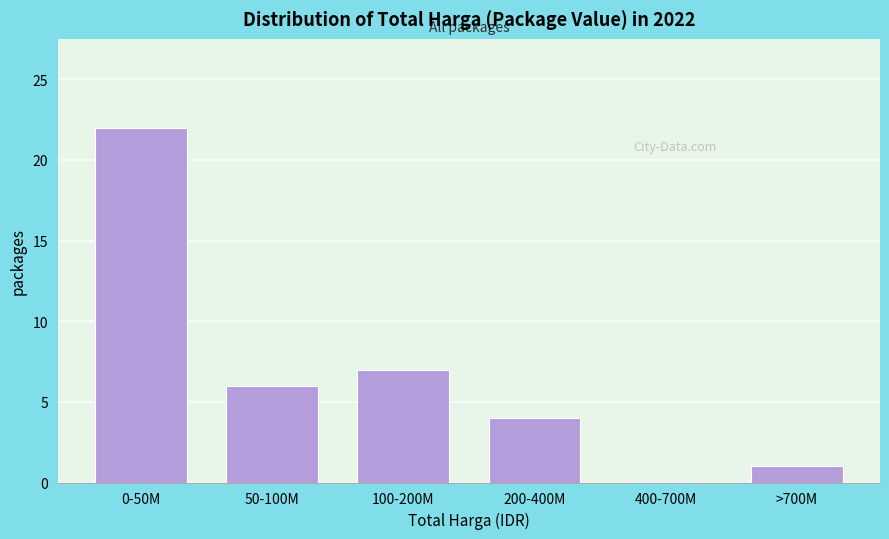

Reading left to right, list all the values displayed in this chart.

0-50M=22	50-100M=6	100-200M=7	200-400M=4	400-700M=0	>700M=1